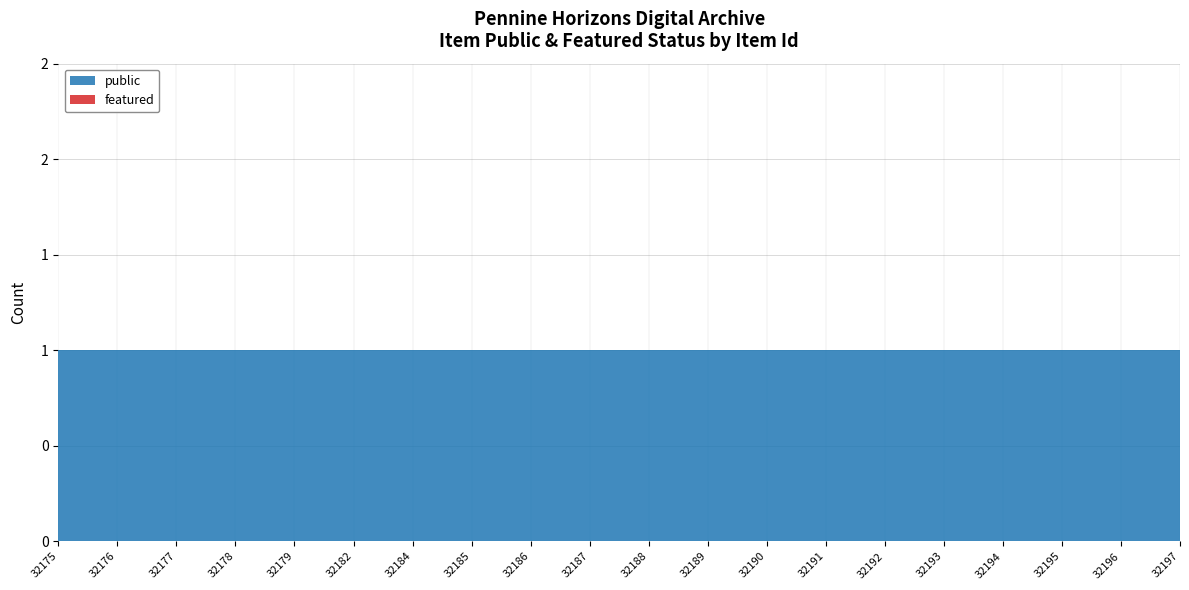

Reading left to right, what are all the values shown in this chart?

public: 32175=1	32176=1	32177=1	32178=1	32179=1	32182=1	32184=1	32185=1	32186=1	32187=1	32188=1	32189=1	32190=1	32191=1	32192=1	32193=1	32194=1	32195=1	32196=1	32197=1
featured: 32175=0	32176=0	32177=0	32178=0	32179=0	32182=0	32184=0	32185=0	32186=0	32187=0	32188=0	32189=0	32190=0	32191=0	32192=0	32193=0	32194=0	32195=0	32196=0	32197=0